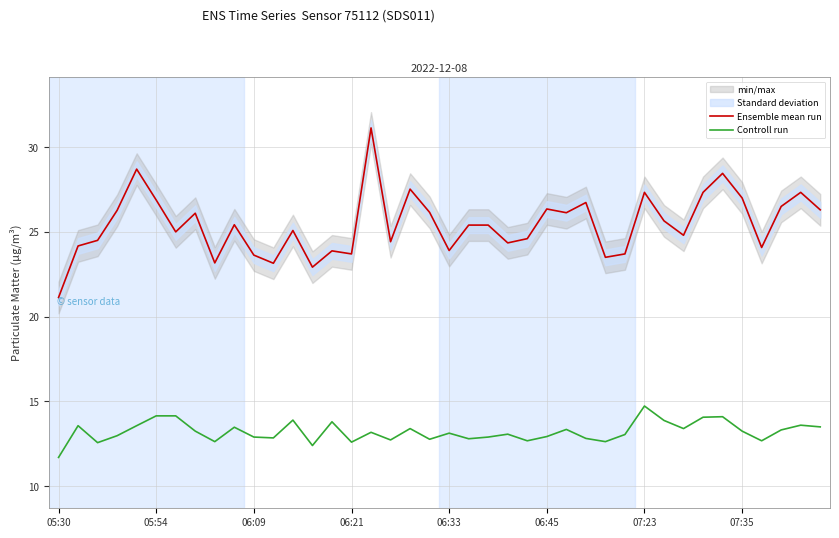

In Ensemble mean run, how many points are lower than both neighbors (excluding endpoints)?

12